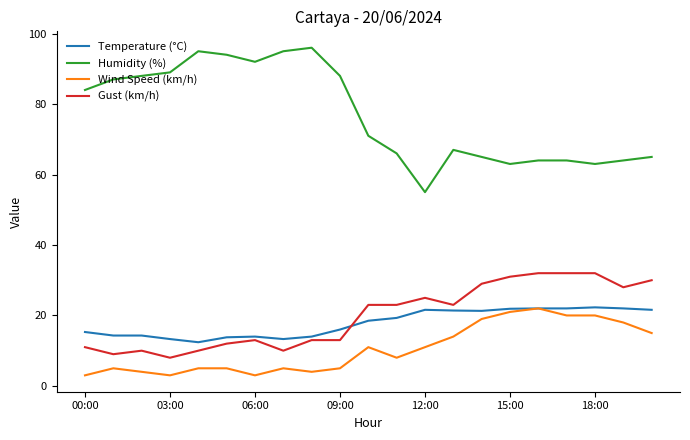

True or false: Wind Speed (km/h) and Humidity (%) cross at least once.

False